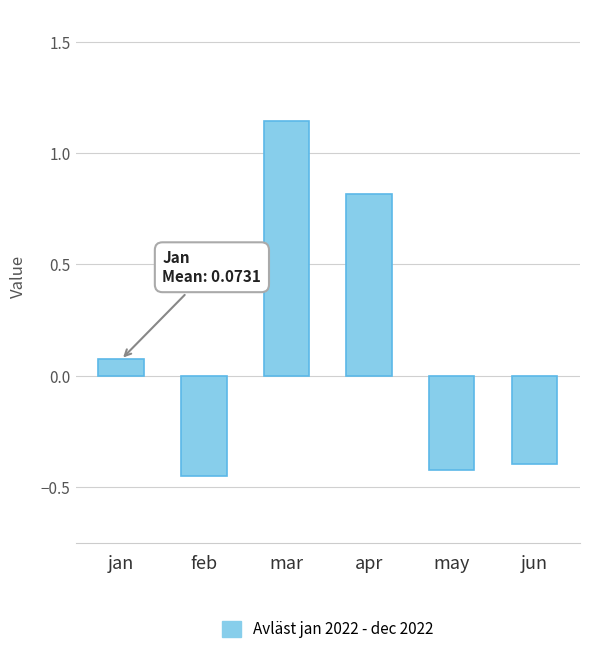

What is the approximate value at jun?

-0.4